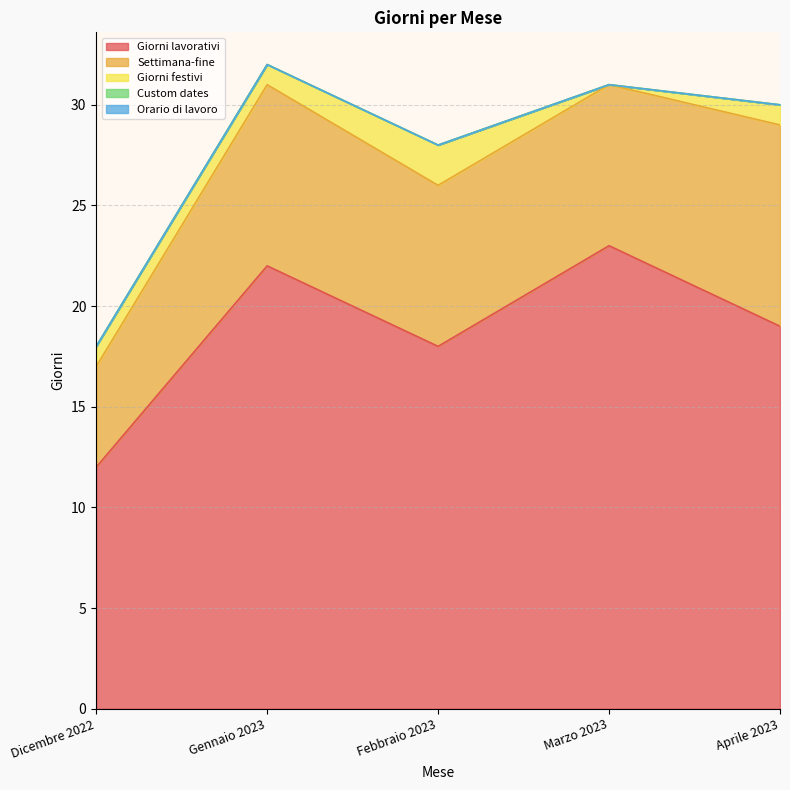

Which has a higher value, Marzo 2023 or Febbraio 2023?

Marzo 2023